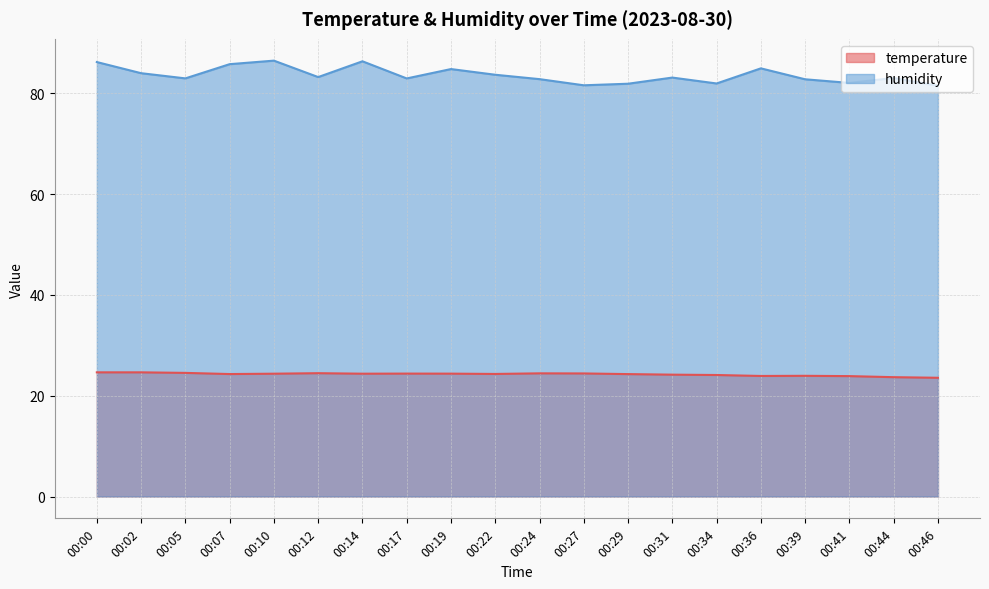

What is the sum of all temperature values?

484.9